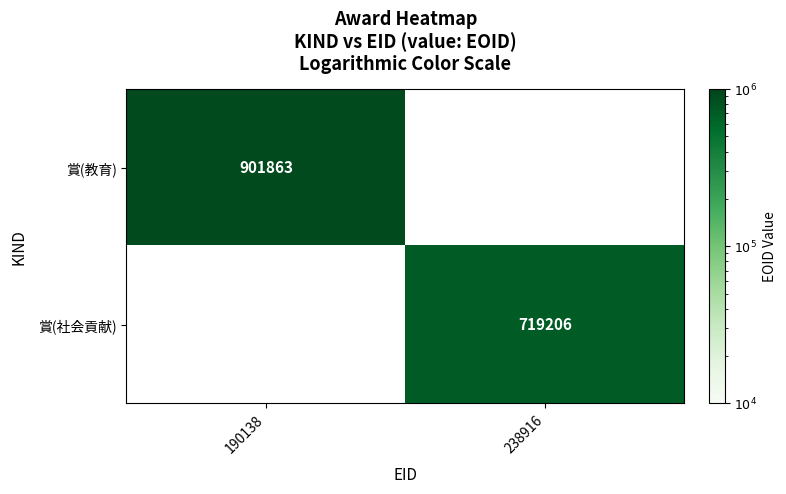

The value of 賞(教育) at 190138 is 901863. True or false?

True